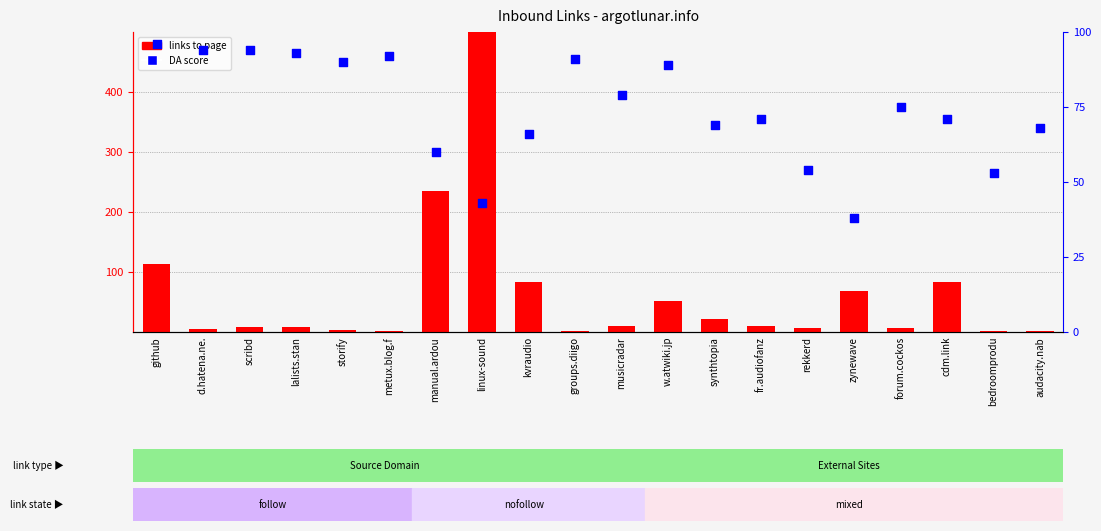

Which series reaches the minimum Y coordinate?

links to page